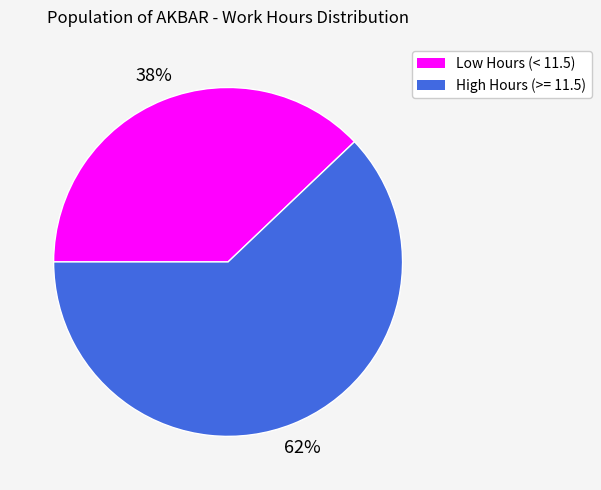

Combined, do Low Hours (< 11.5) and High Hours (>= 11.5) account for over 50%?

Yes